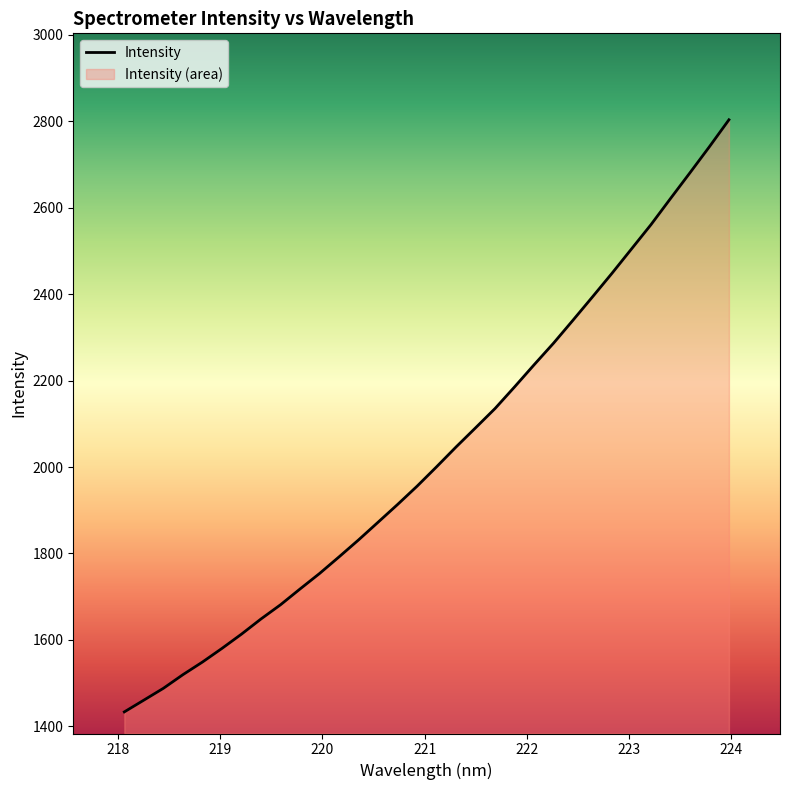

What is the difference between the maximum and minimum values?

1370.0